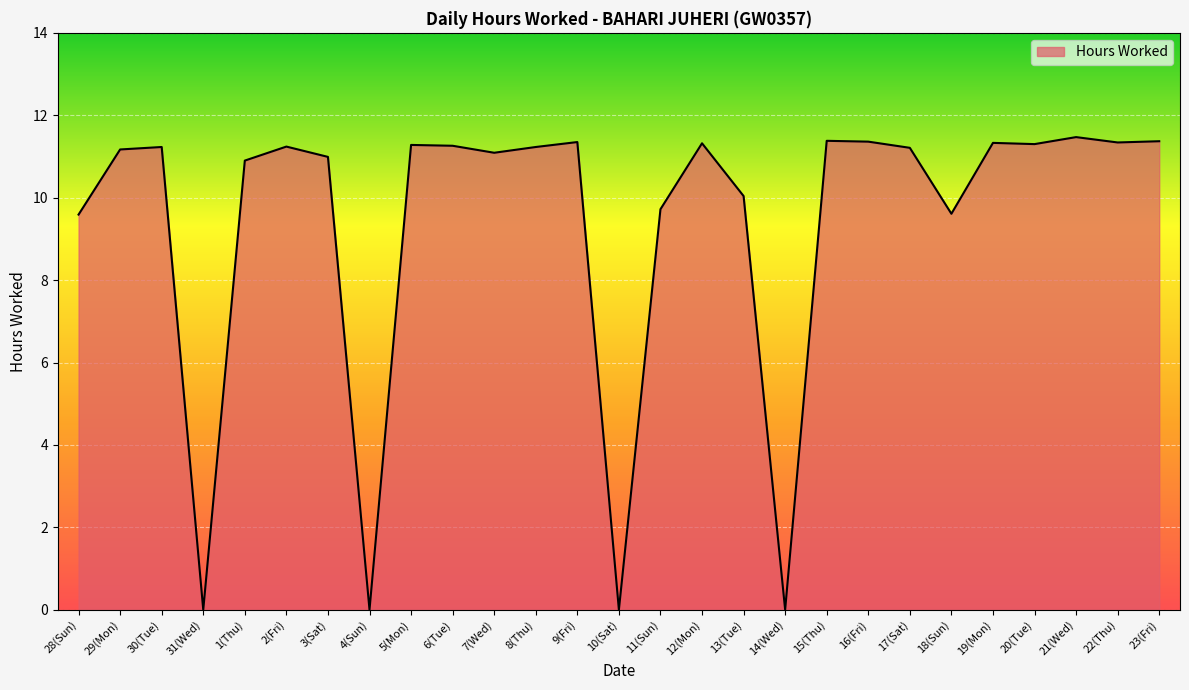

What position from the left is 15(Thu)?

19